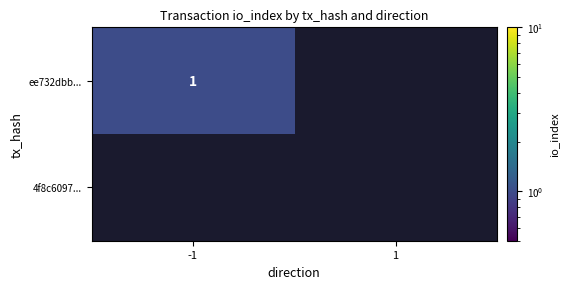

Is it true that ee732dbb... equals 0 at -1?

False